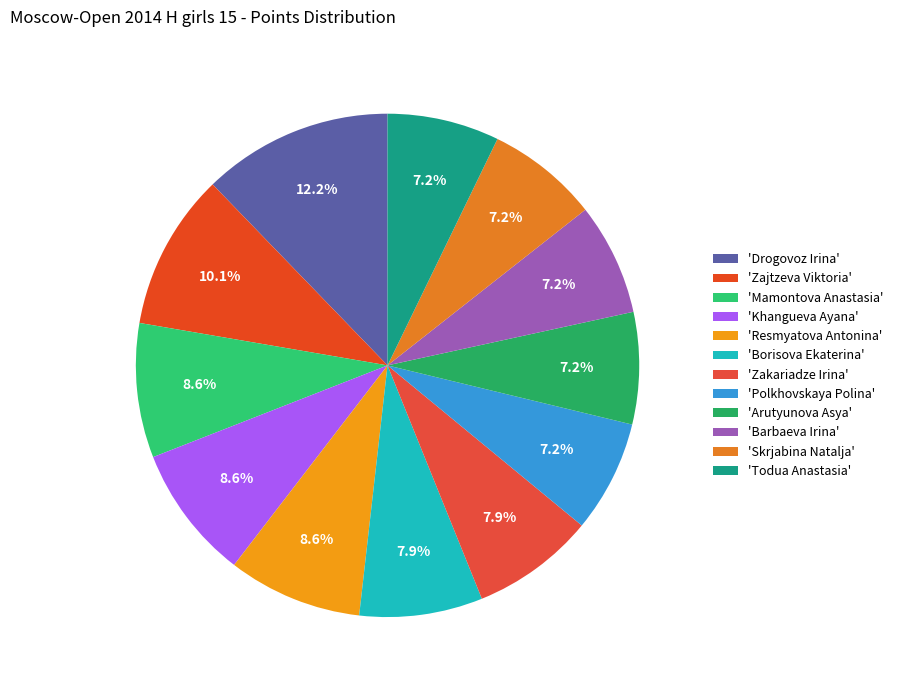

Rank the categories by value from highest to lowest.

Drogovoz Irina, Zajtzeva Viktoria, Mamontova Anastasia, Khangueva Ayana, Resmyatova Antonina, Borisova Ekaterina, Zakariadze Irina, Polkhovskaya Polina, Arutyunova Asya, Barbaeva Irina, Skrjabina Natalja, Todua Anastasia